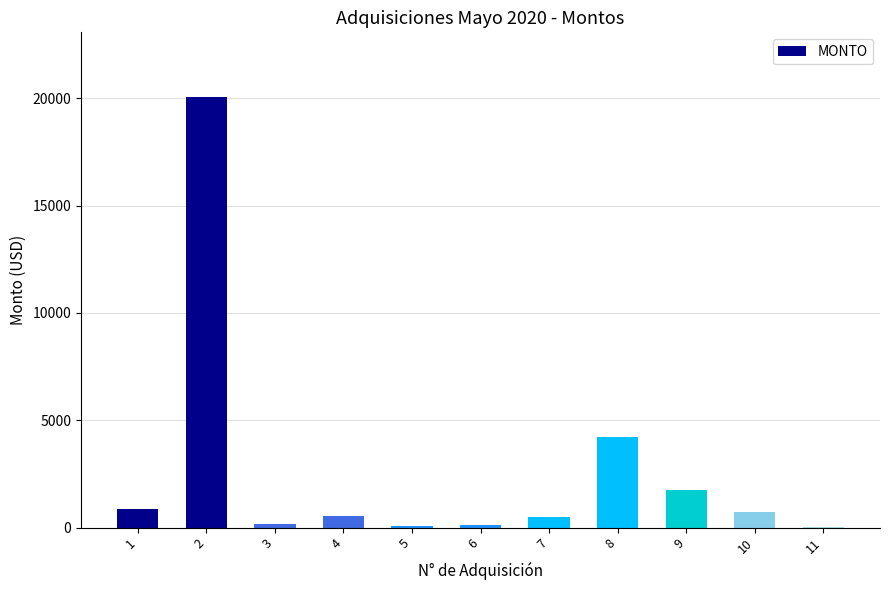

At which category does the chart reach its peak across all series?

2